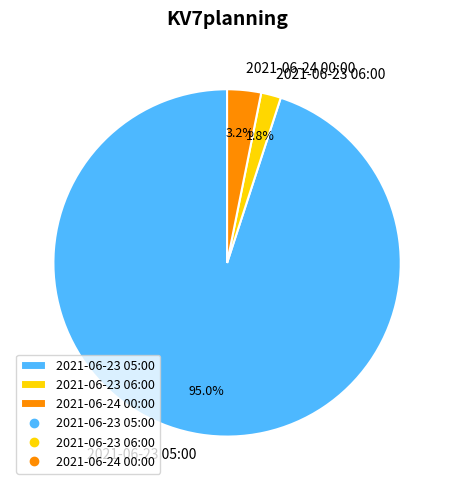

To the nearest percent, what is the difference between the largest and smallest slice percentages?

93%